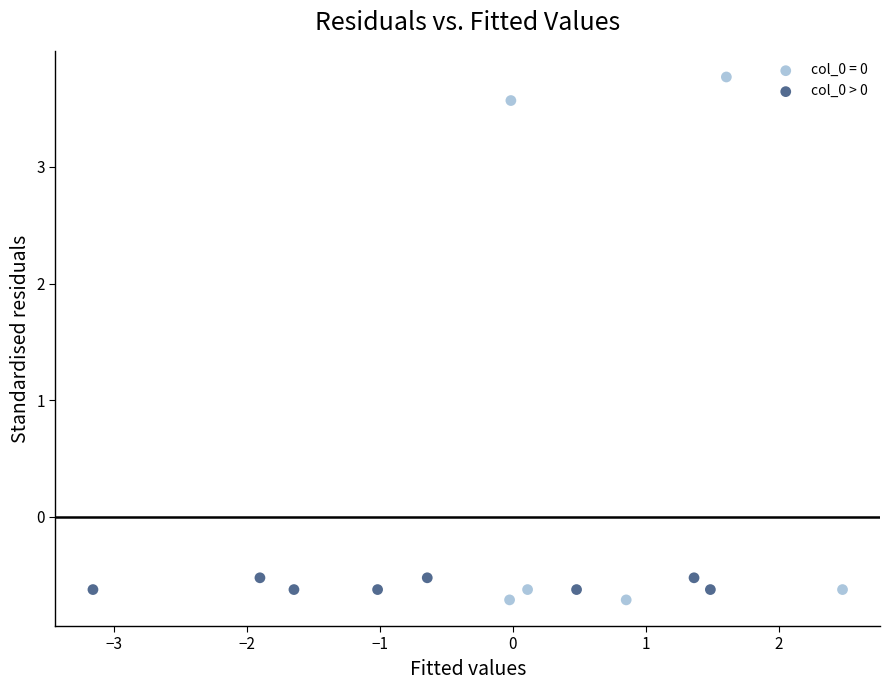

Which series reaches the maximum Y coordinate?

col_0 = 0